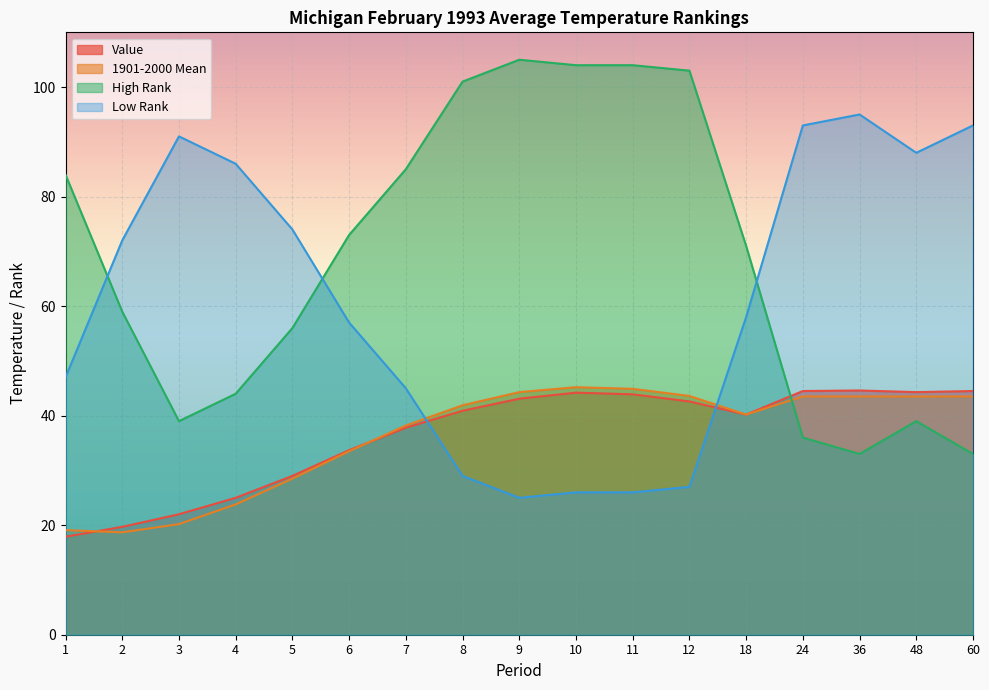

At how many categories does at least one series exceed 86?

10